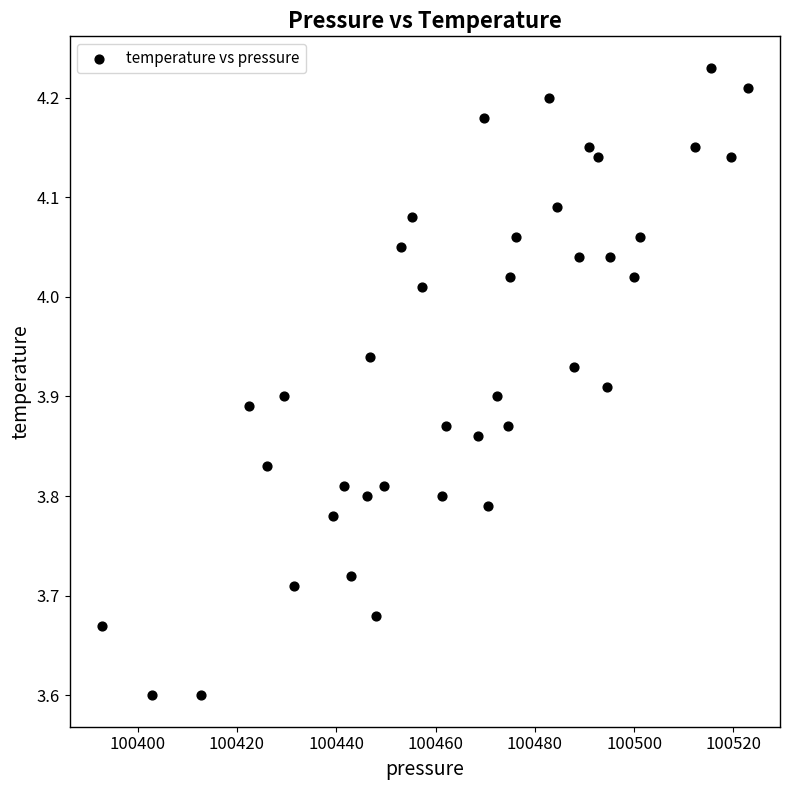

What is the range of Y values (max minus min)?

0.6